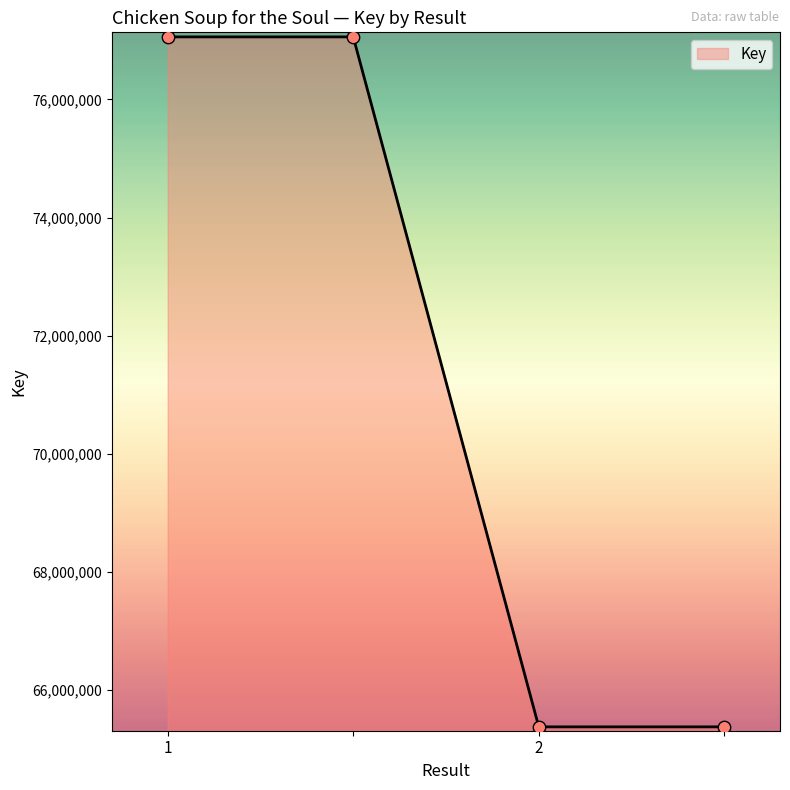

What is the average value?

71218250